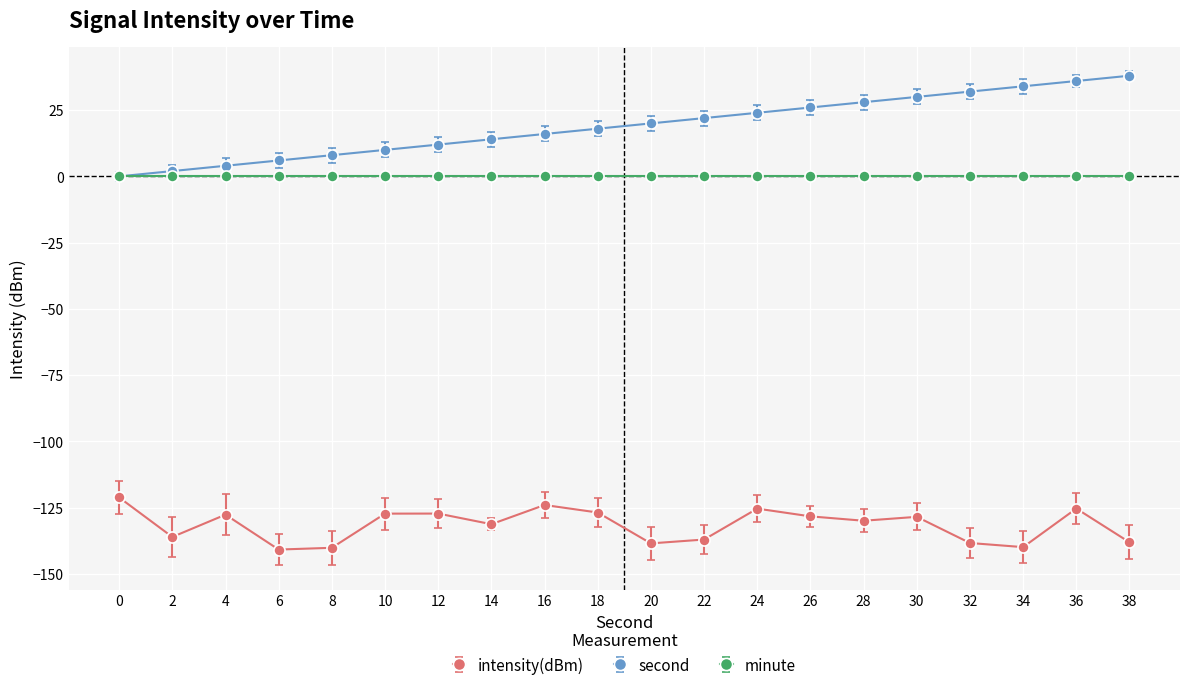

The intensity(dBm) series shows -196.5 at 0. True or false?

False